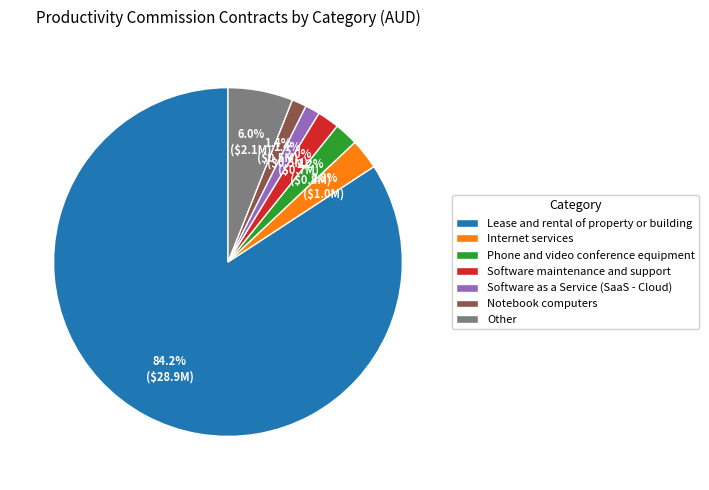

Is it true that Internet services is 3% of the pie?

True